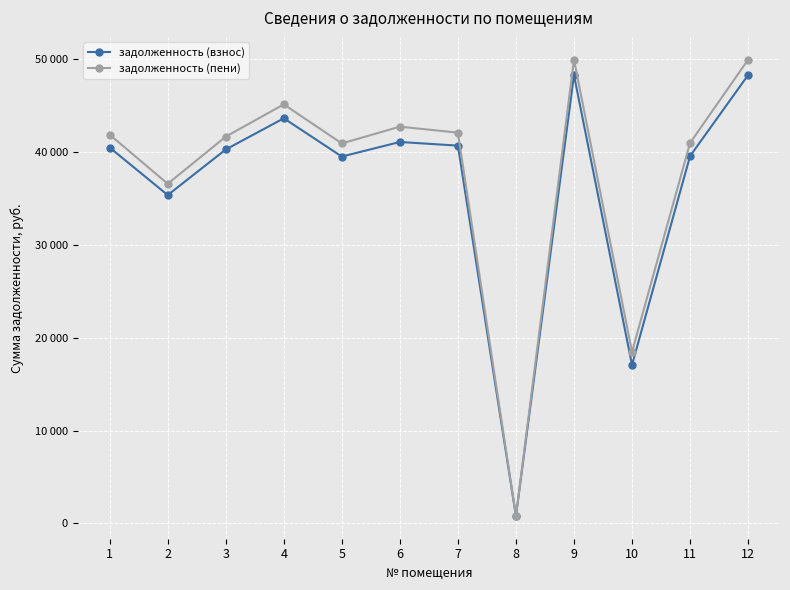

True or false: задолженность (взнос) and задолженность (пени) cross at least once.

True